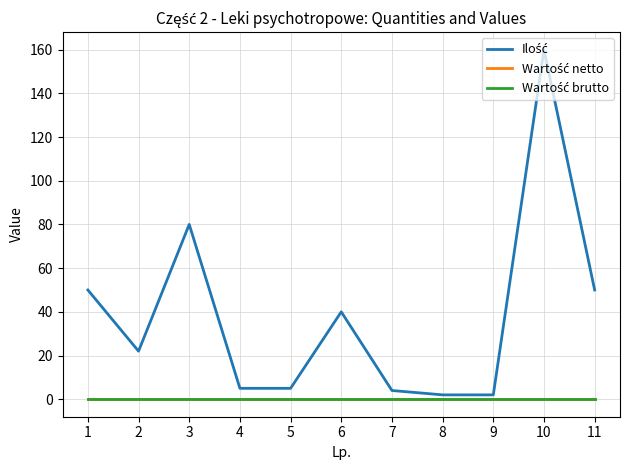

Does the chart display data point markers on the line(s)?

No